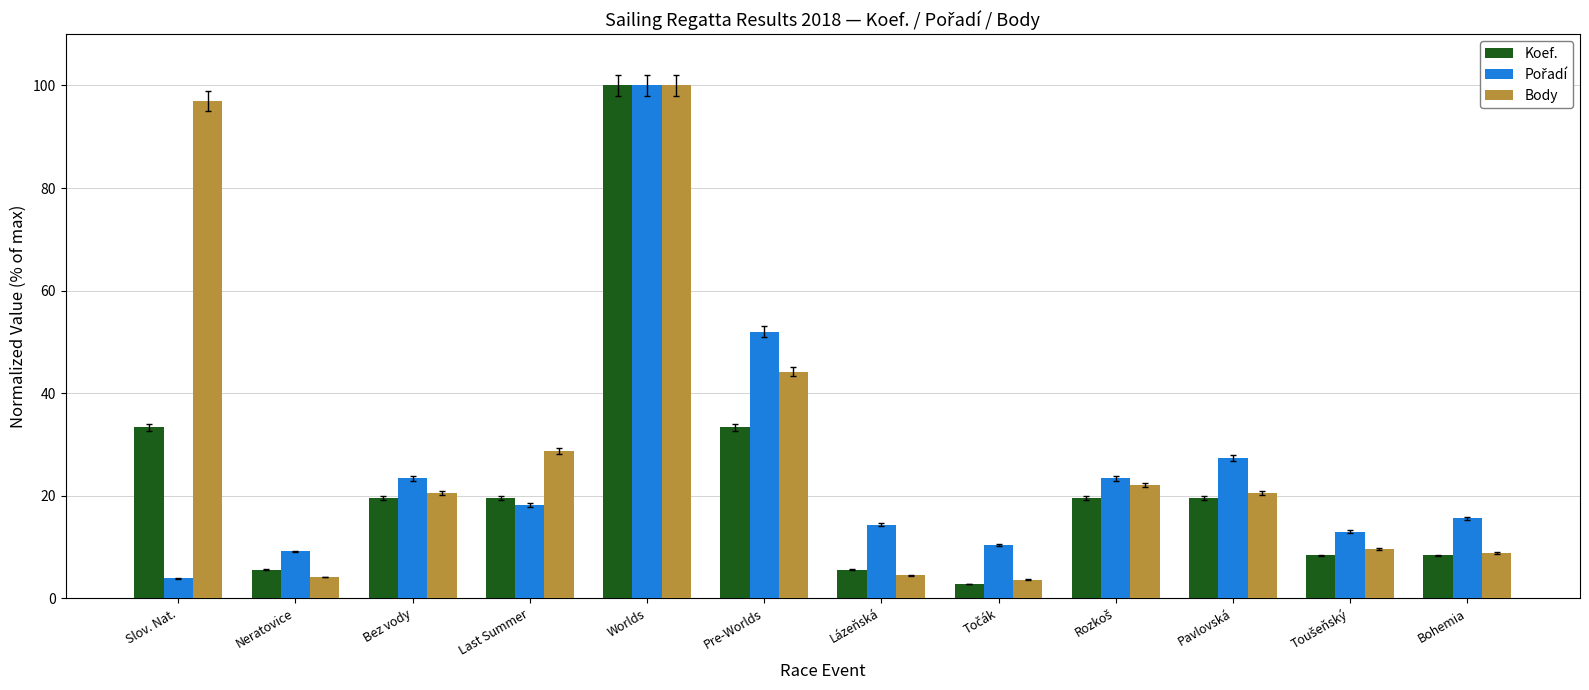

Count the number of categories in the chart.

12